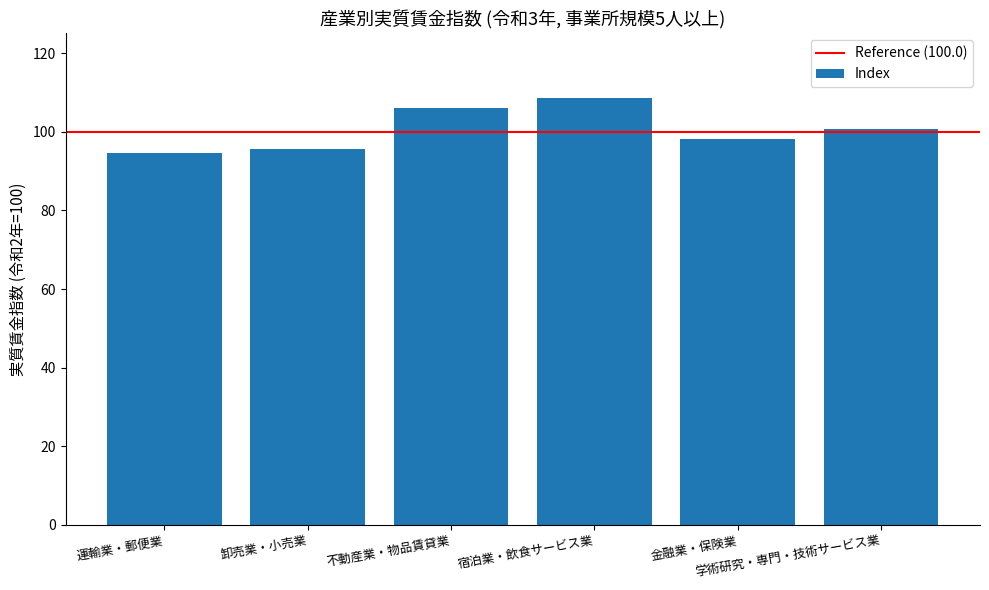

What is the maximum value shown in the chart?

108.7